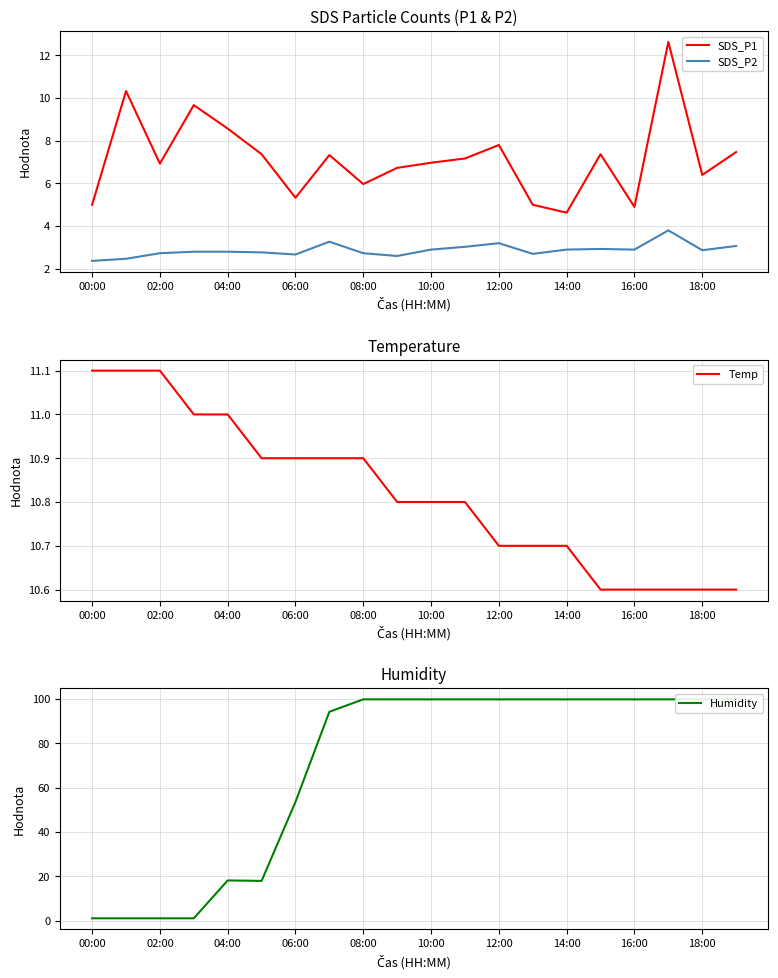

What are all the series names shown in the legend?

SDS_P1, SDS_P2, Temp, Humidity